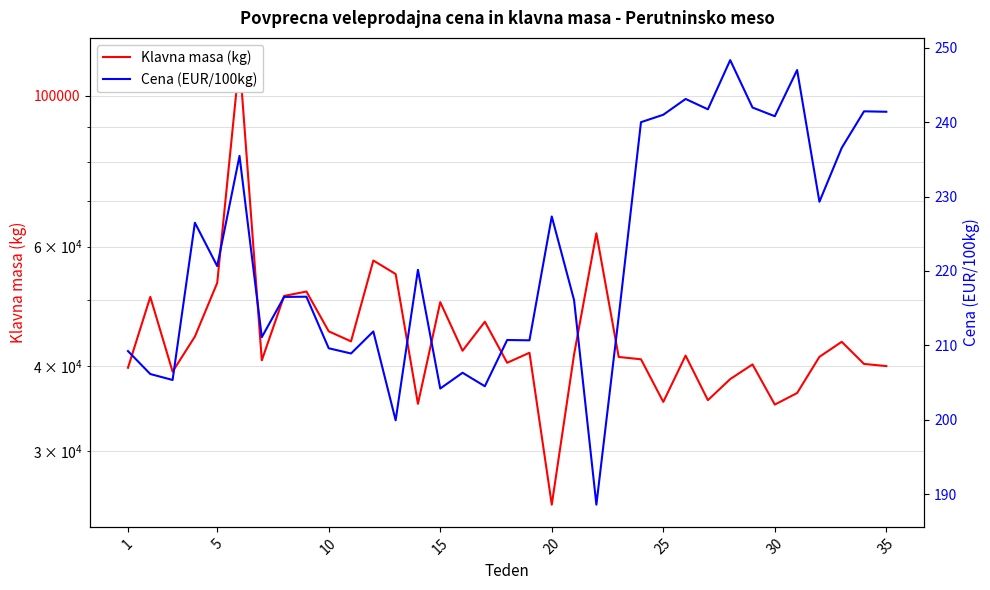

How many interior local peaks does the Cena (EUR/100kg) series have?

12